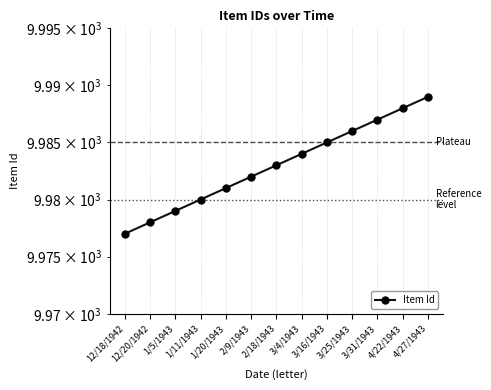

Reading left to right, extract all data points from this chart.

12/18/1942=9977	12/20/1942=9978	1/5/1943=9979	1/11/1943=9980	1/20/1943=9981	2/9/1943=9982	2/18/1943=9983	3/4/1943=9984	3/16/1943=9985	3/25/1943=9986	3/31/1943=9987	4/22/1943=9988	4/27/1943=9989